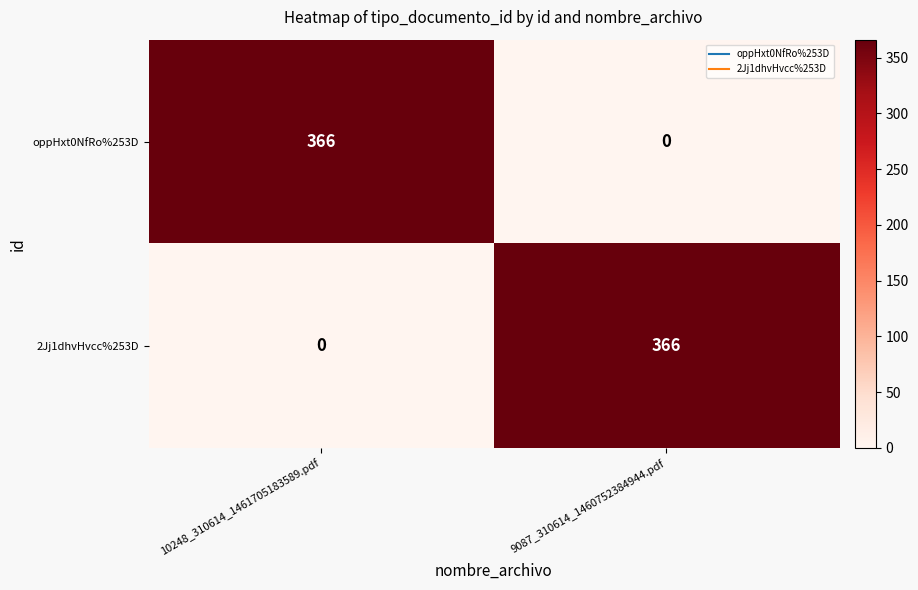

What is the difference between the highest and lowest values at 9087_310614_1460752384944.pdf?

366